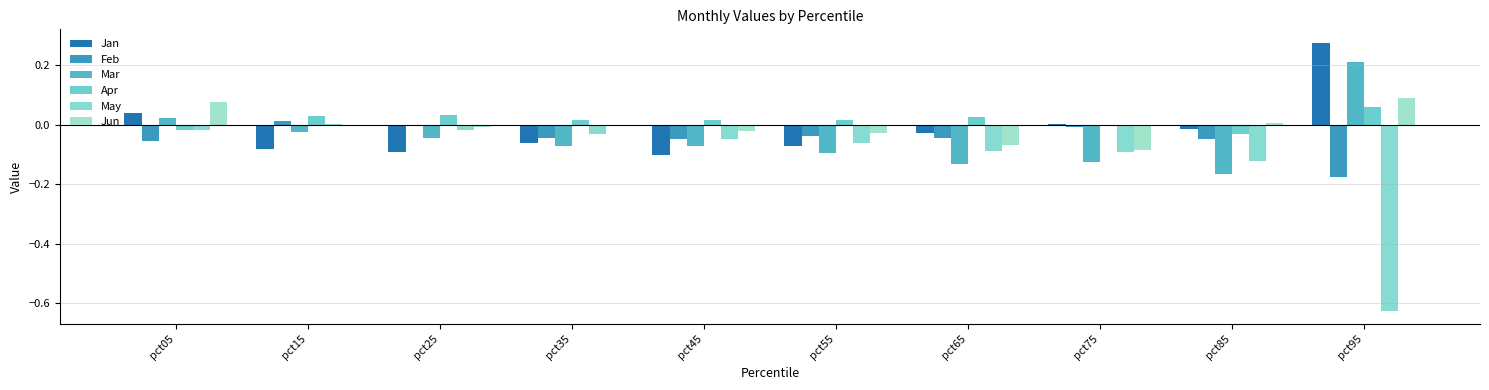

Between pct05 and pct65, which series saw the biggest shift?

Mar